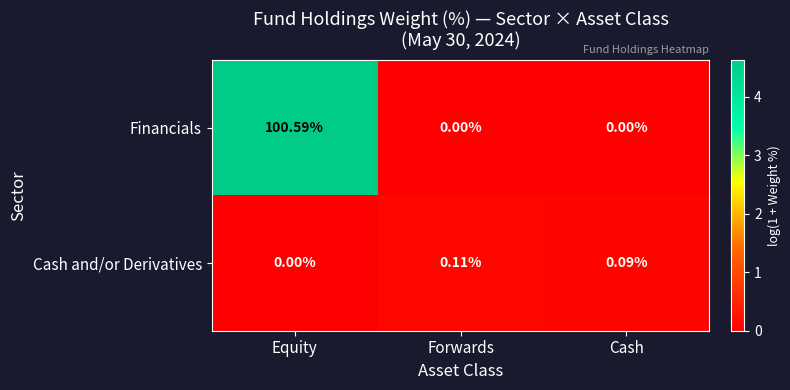

Which category has the highest value in the Cash and/or Derivatives series?

Forwards